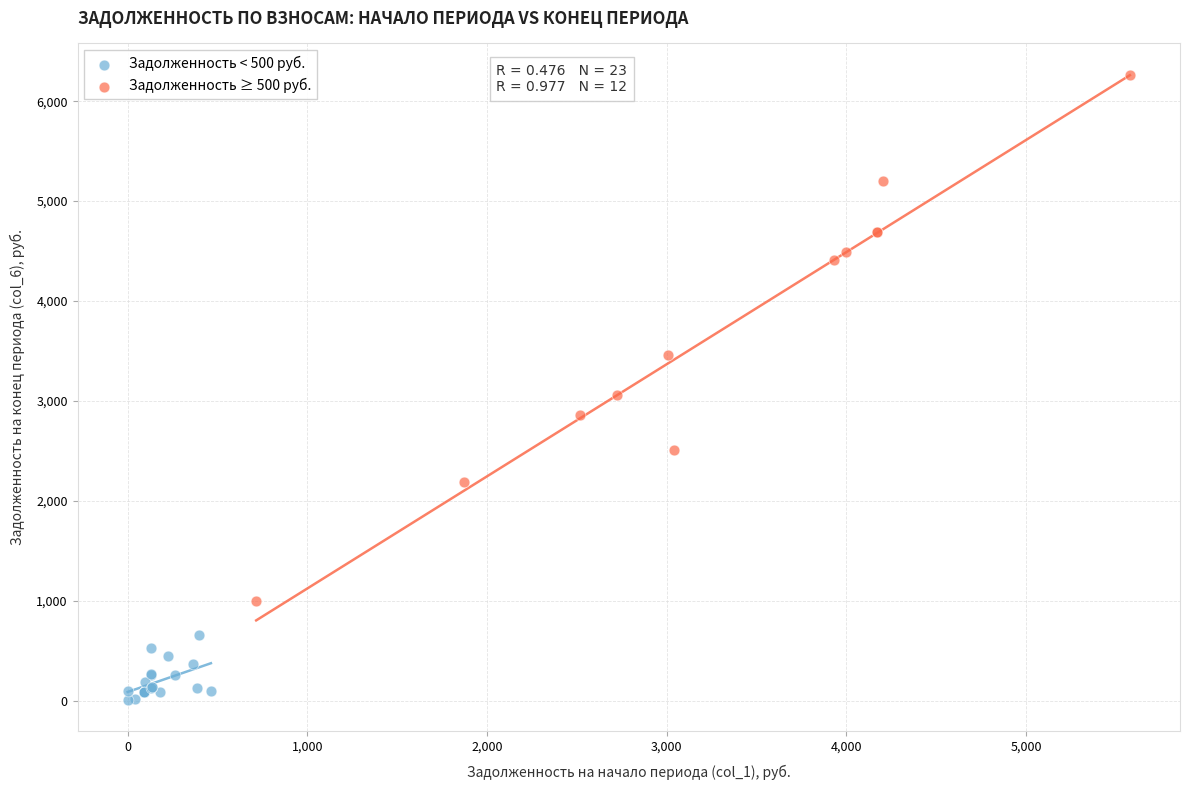

Which series reaches the minimum Y coordinate?

Задолженность < 500 руб.